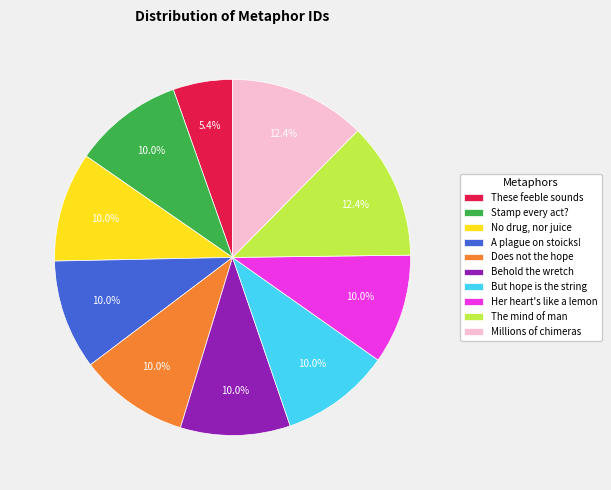

How much of the chart is everything except Behold the wretch?

90.0%